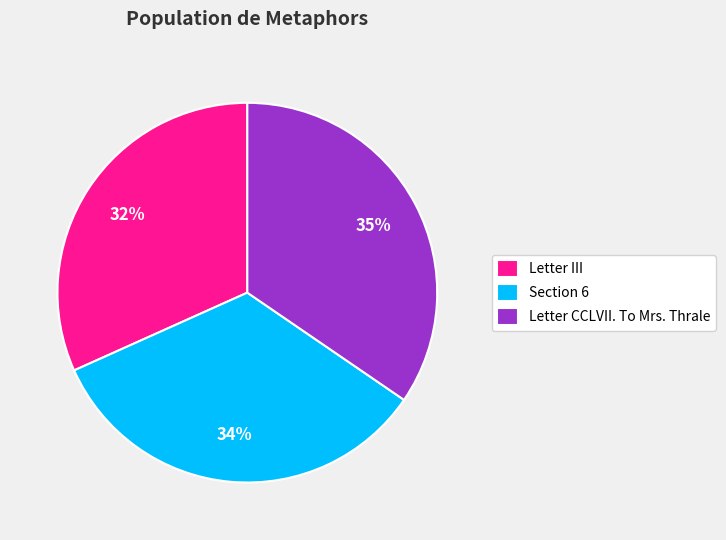

Is it true that Letter III is 25% of the pie?

False